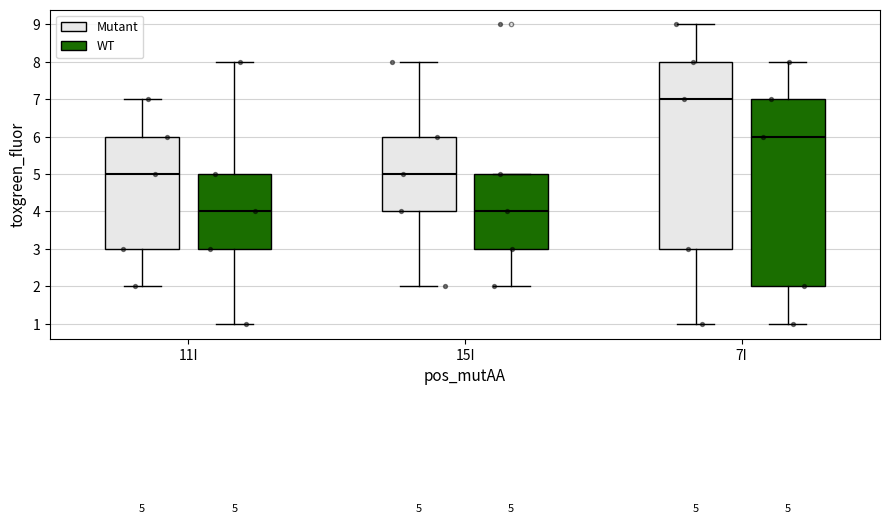

Which box's median line is the highest?

7I (Mutant)